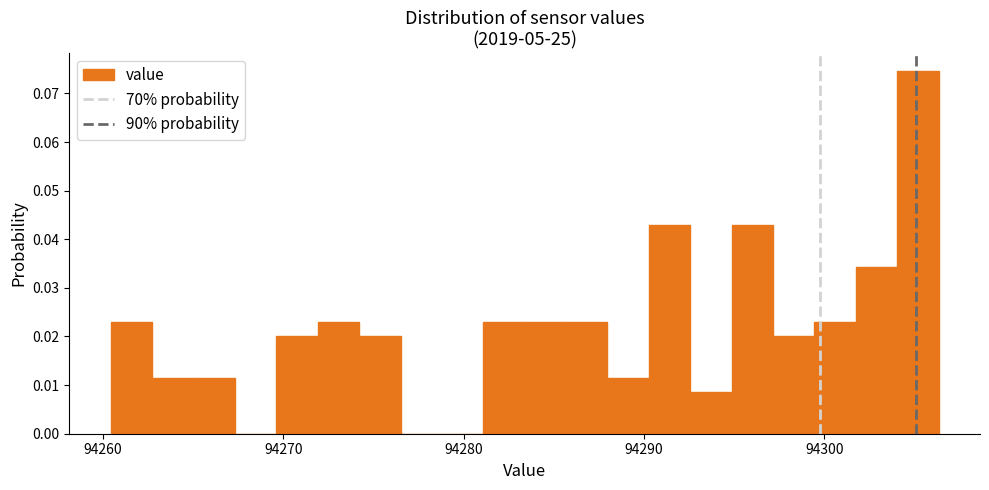

Read against the x-axis, roughly where is the centre of the tallest bar?

94305